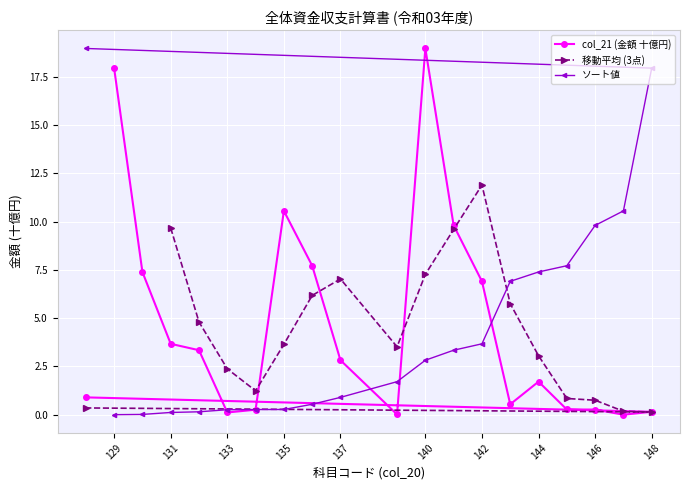

Reading left to right, extract all data points from this chart.

129=17.9	130=7.4	131=3.7	132=3.3	133=0.1	134=0.3	135=10.6	136=7.7	137=2.8	139=0.0	140=19.0	141=9.8	142=6.9	143=0.5	144=1.7	145=0.3	146=0.3	147=0.0	148=0.2	128=0.9